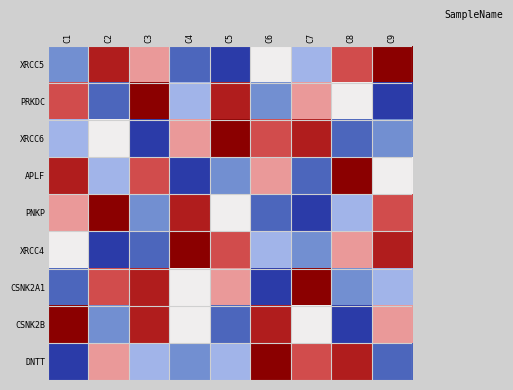

Reading right to left, what are all the values shown in this chart?

XRCC5: C9=9	C8=7	C7=4	C6=5	C5=1	C4=2	C3=6	C2=8	C1=3
PRKDC: C9=1	C8=5	C7=6	C6=3	C5=8	C4=4	C3=9	C2=2	C1=7
XRCC6: C9=3	C8=2	C7=8	C6=7	C5=9	C4=6	C3=1	C2=5	C1=4
APLF: C9=5	C8=9	C7=2	C6=6	C5=3	C4=1	C3=7	C2=4	C1=8
PNKP: C9=7	C8=4	C7=1	C6=2	C5=5	C4=8	C3=3	C2=9	C1=6
XRCC4: C9=8	C8=6	C7=3	C6=4	C5=7	C4=9	C3=2	C2=1	C1=5
CSNK2A1: C9=4	C8=3	C7=9	C6=1	C5=6	C4=5	C3=8	C2=7	C1=2
CSNK2B: C9=6	C8=1	C7=5	C6=8	C5=2	C4=5	C3=8	C2=3	C1=9
DNTT: C9=2	C8=8	C7=7	C6=9	C5=4	C4=3	C3=4	C2=6	C1=1